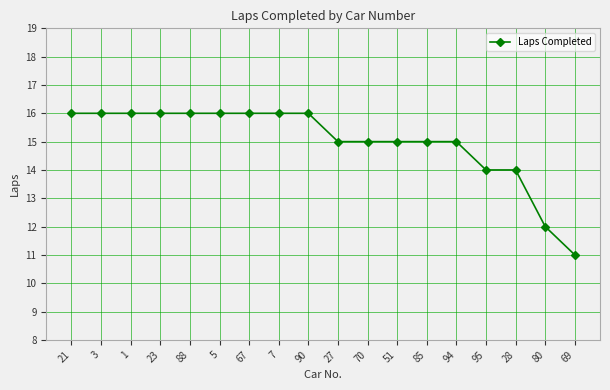

What is the value of the 10th point from the left?

15